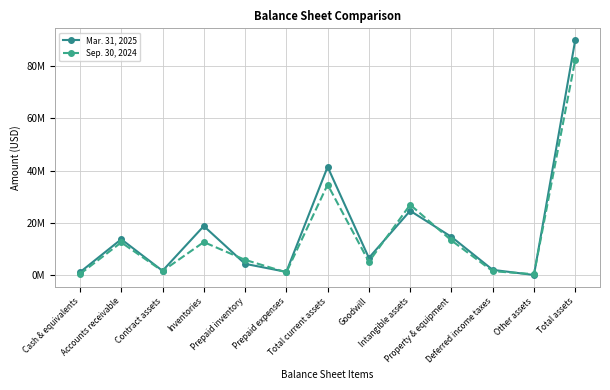

What are all the series names shown in the legend?

Mar. 31, 2025, Sep. 30, 2024